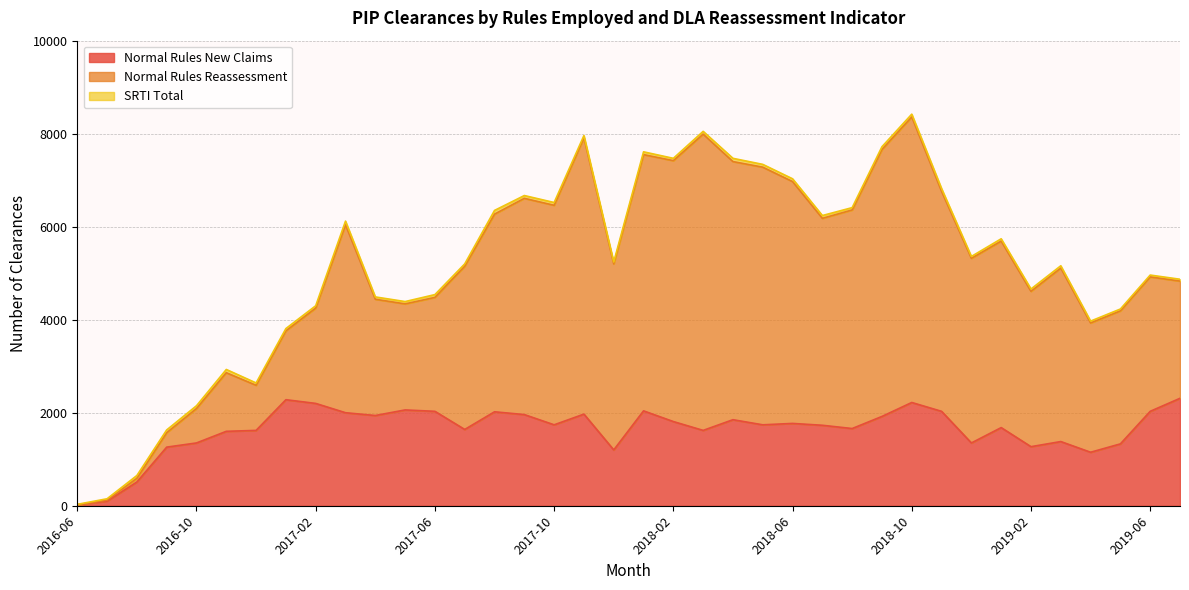

Reading left to right, what are all the values shown in this chart?

Normal Rules New Claims: 20	100	510	1260	1350	1600	1620	2280	2200	2000	1940	2060	2030	1640	2020	1960	1740	1970	1200	2040	1810	1620	1850	1740	1770	1730	1660	1920	2220	2030	1350	1680	1270	1380	1150	1330	2030	2310
Normal Rules Reassessment: 0	20	80	310	740	1260	970	1480	2050	4040	2500	2280	2450	3510	4250	4650	4720	5940	4000	5510	5610	6370	5550	5540	5200	4450	4700	5740	6140	4730	3970	4010	3340	3730	2780	2860	2890	2520
SRTI Total: 10	30	60	60	60	70	50	50	50	80	50	50	60	50	80	60	60	50	40	60	50	60	70	60	60	60	50	60	60	60	40	50	50	50	40	40	40	40